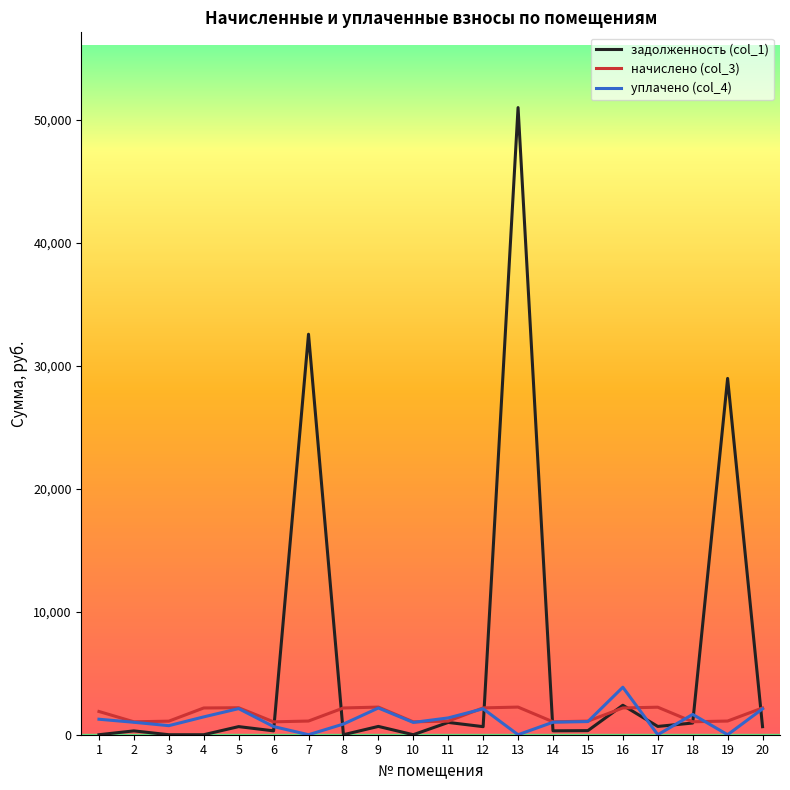

Which series has the largest total across all categories?

задолженность (col_1)